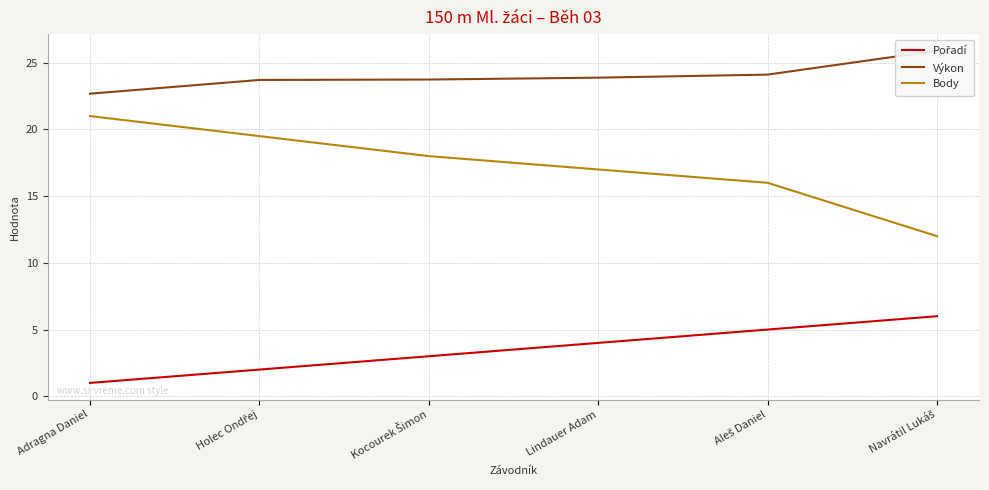

What are all the series names shown in the legend?

Pořadí, Výkon, Body